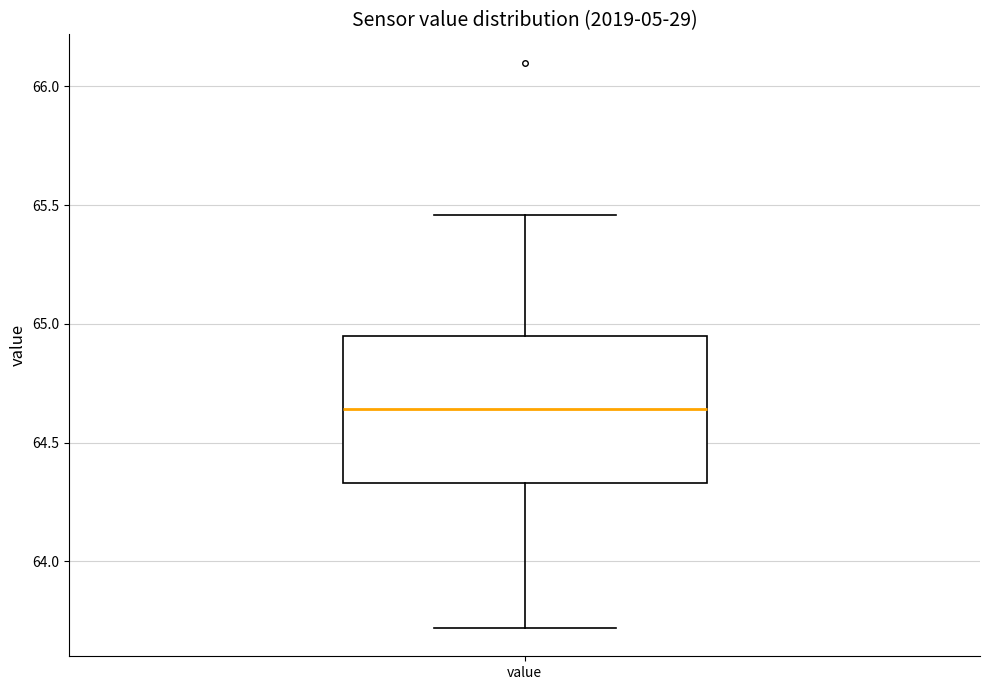

Where is the upper edge of the box for value on the y-axis? The values are not printed on the chart, so give them approximately, as read against the axis.

64.95